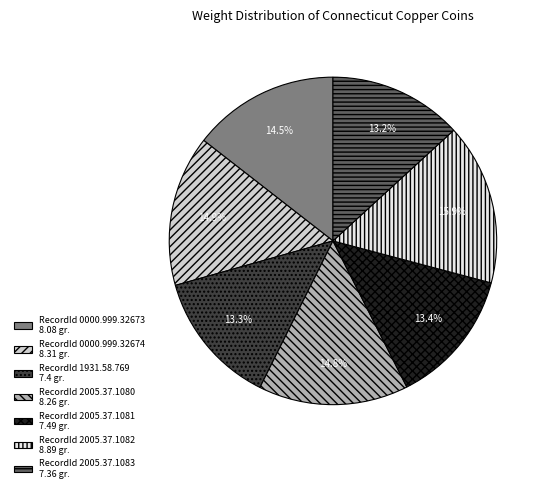

Combined, what portion of the pie is RecordId 2005.37.1083 7.36 gr. and RecordId 2005.37.1081 7.49 gr.?

26.6%